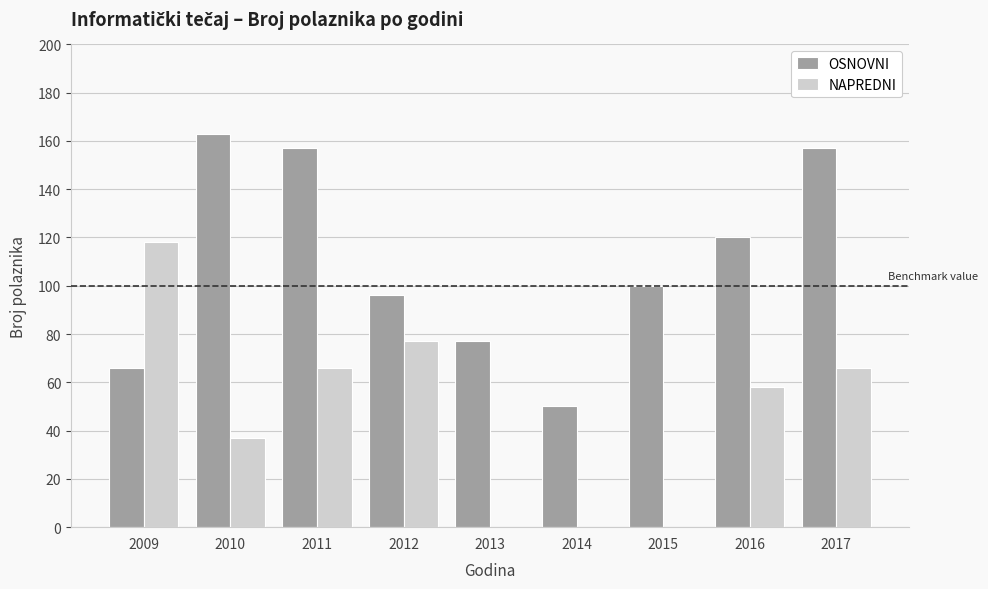

How many data points does each series have?

9